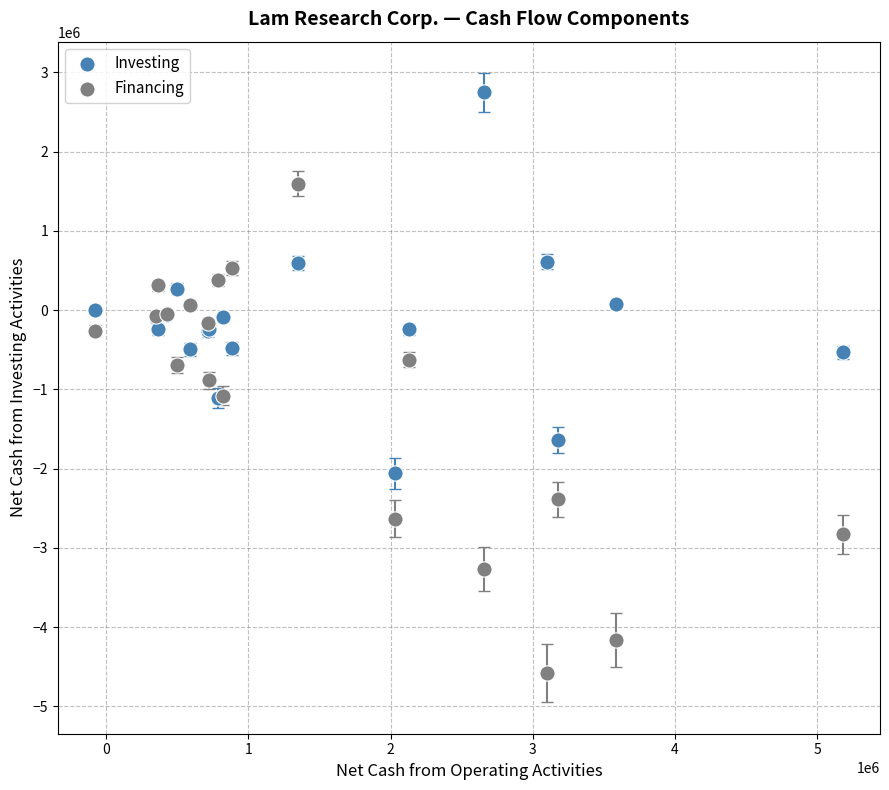

In the Financing series, what Y value is closest to -1491596?

-1078335